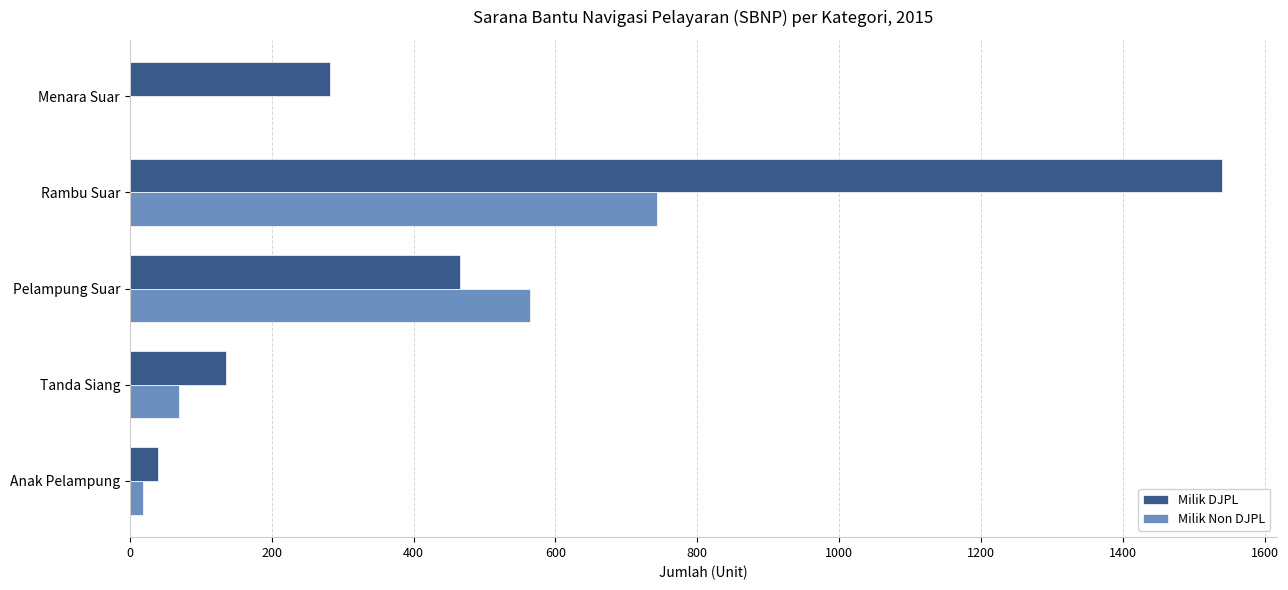

What is the sum of all Milik DJPL values?

2463